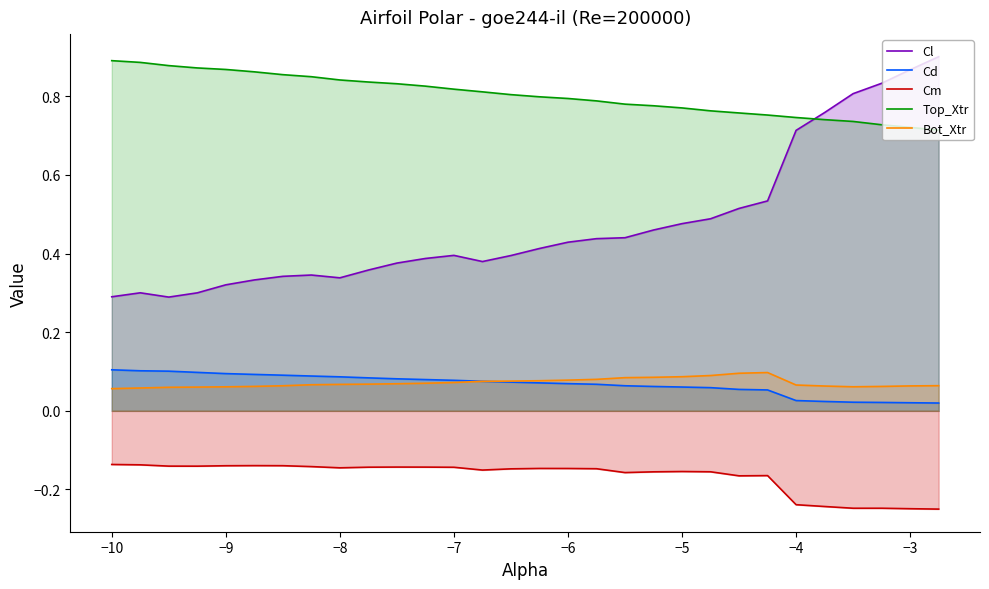

How many Bot_Xtr values are between 0 and 1?

30